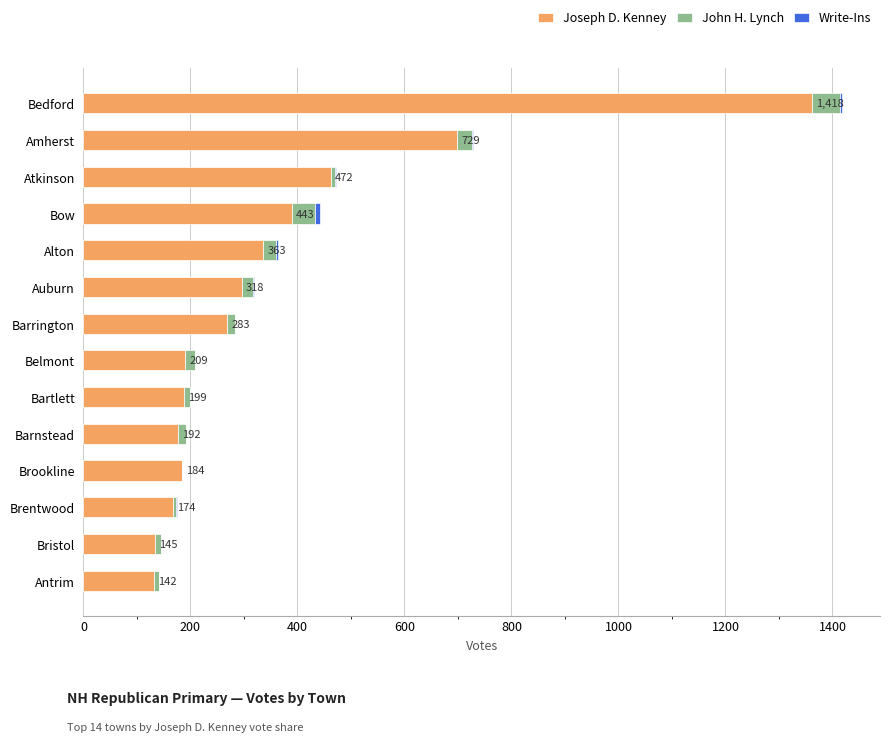

The Joseph D. Kenney series shows 73 at Barrington. True or false?

False